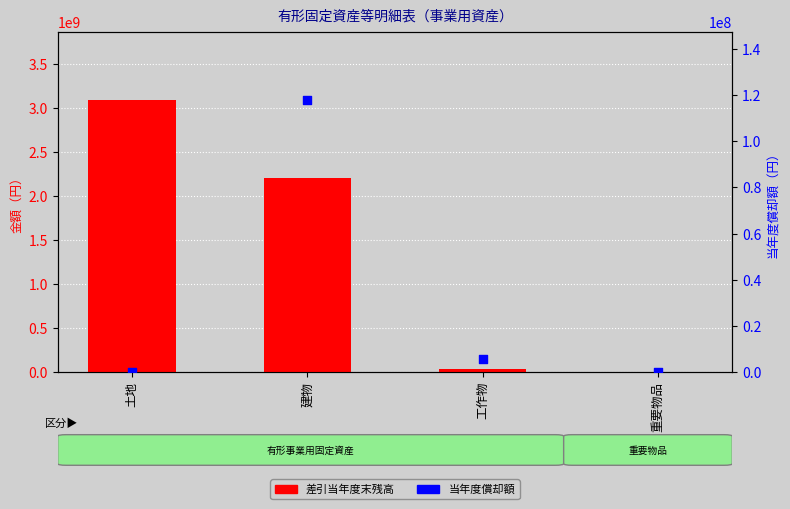

At which category is the sum across all series the highest?

土地